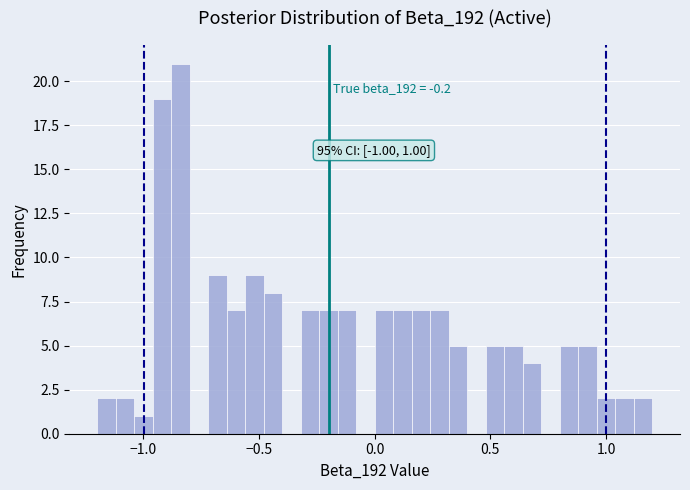

Around what value on the x-axis is the tallest bar? Give the approximate position of its centre, as read against the axis.

-0.85